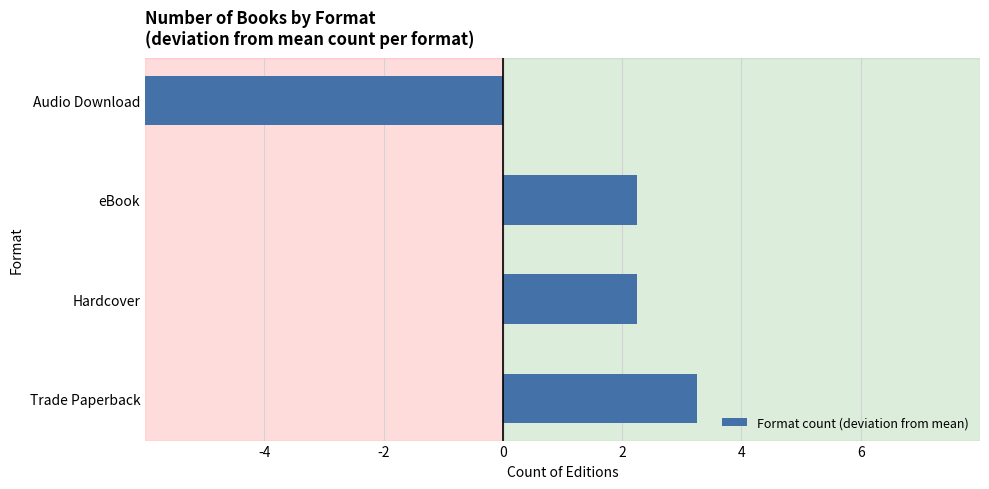

True or false: the data shows 1.5 at Trade Paperback.

False